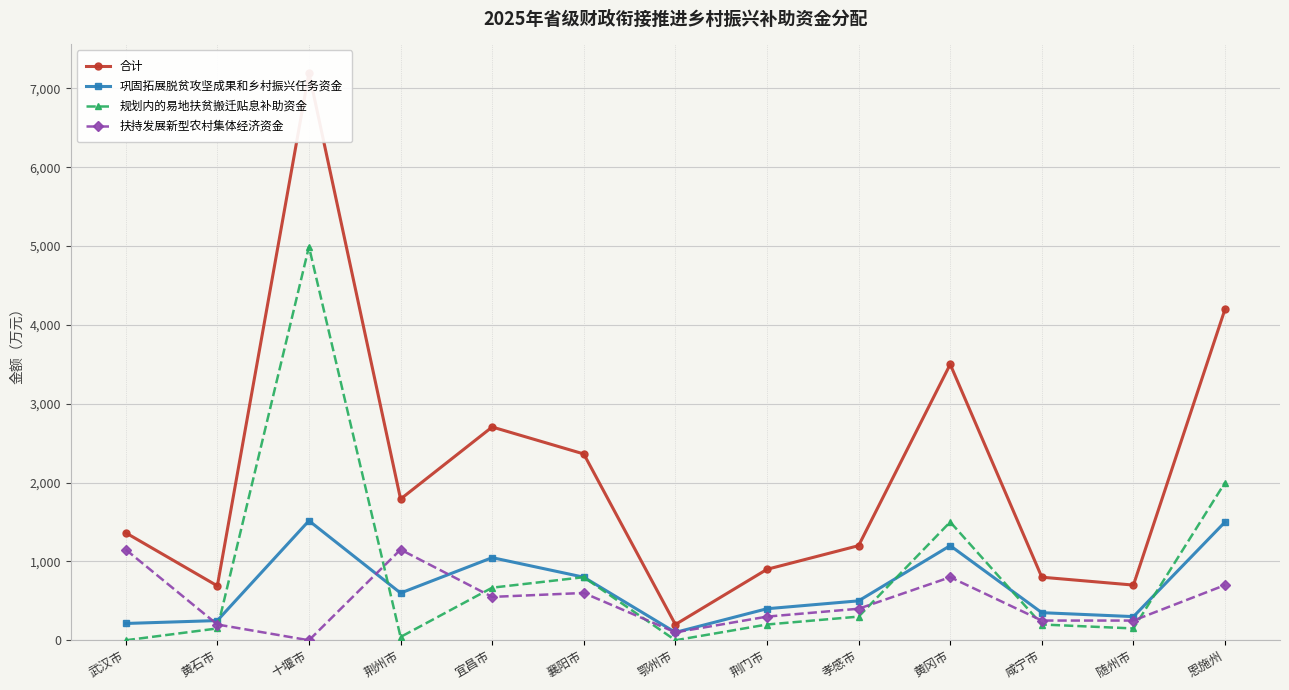

What is the difference between the 扶持发展新型农村集体经济资金 values at 黄石市 and 十堰市?

200